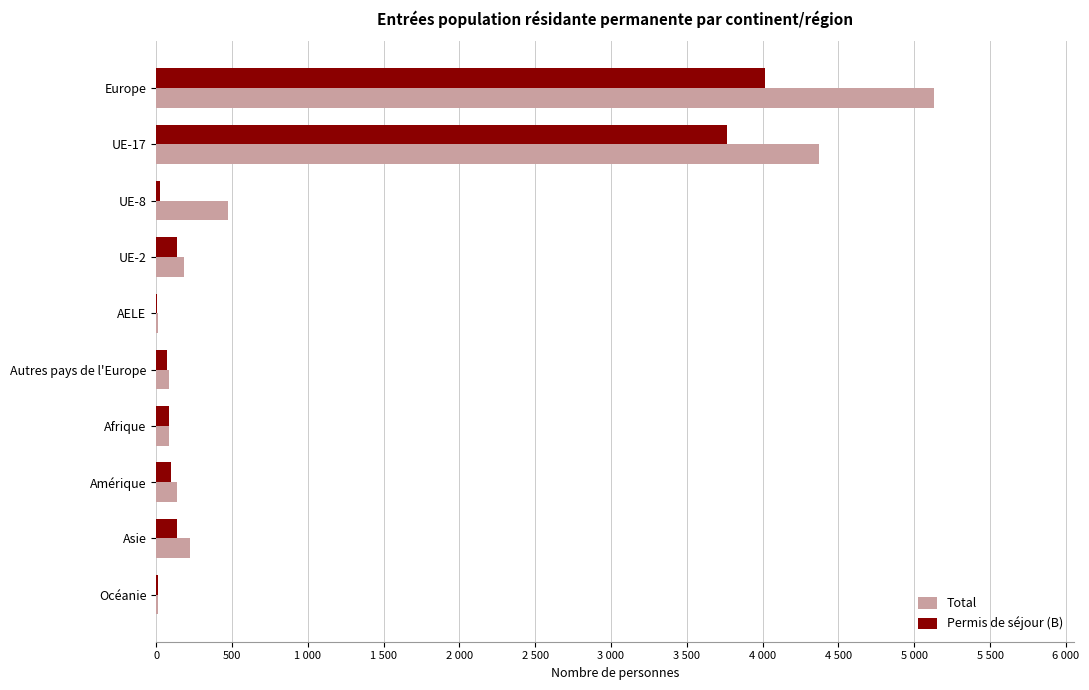

What is the average value of the Permis de séjour (B) series?

836